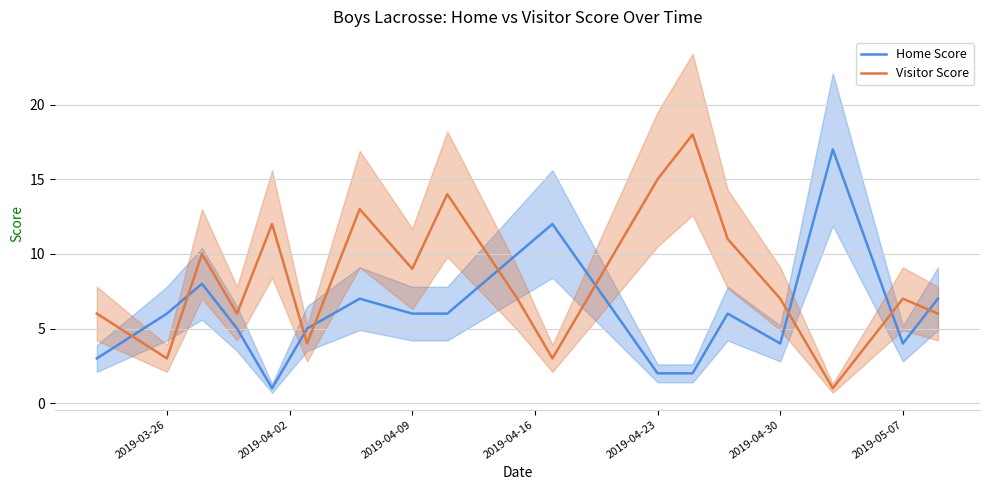

The Visitor Score series shows 7 at 2019-04-30. True or false?

True